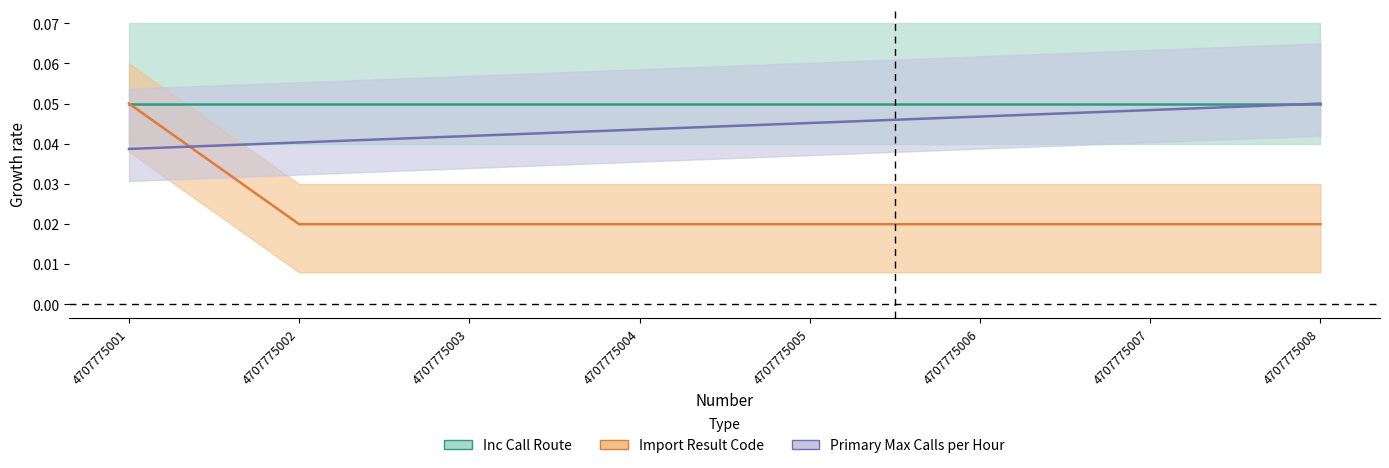

True or false: Primary Max Calls per Hour has more than 0 interior local peaks.

False